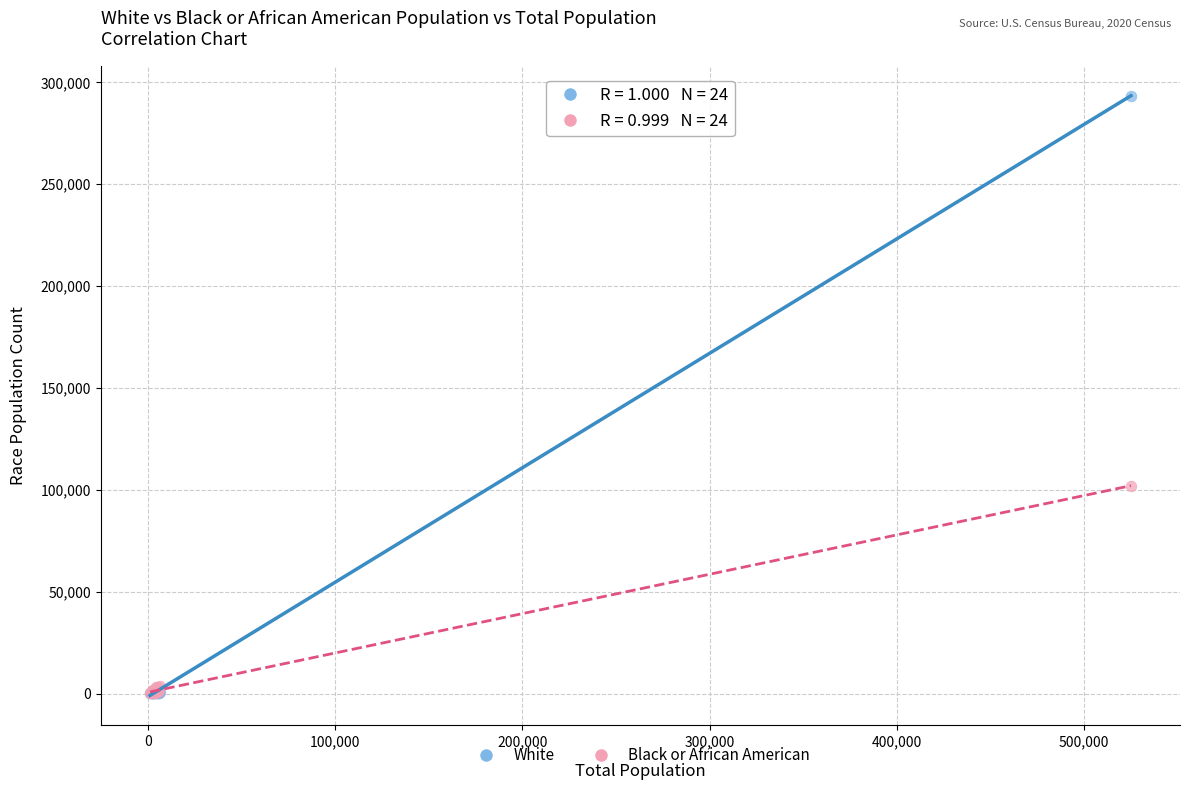

Across all series, what Y value is closest to 146785?

102051